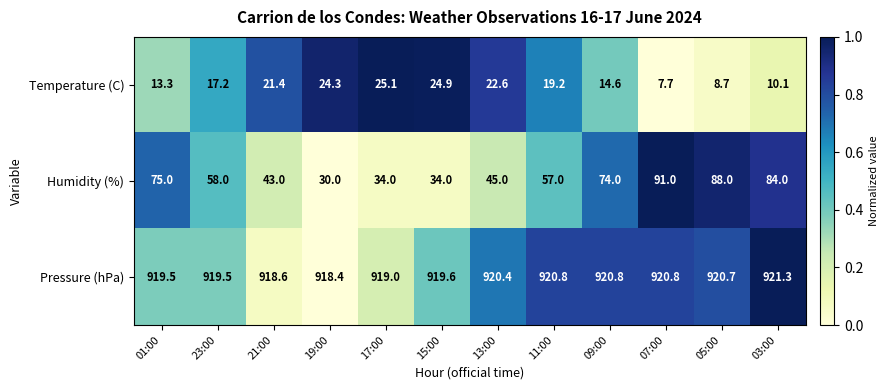

What is the difference between the highest and lowest values at 23:00?

902.3